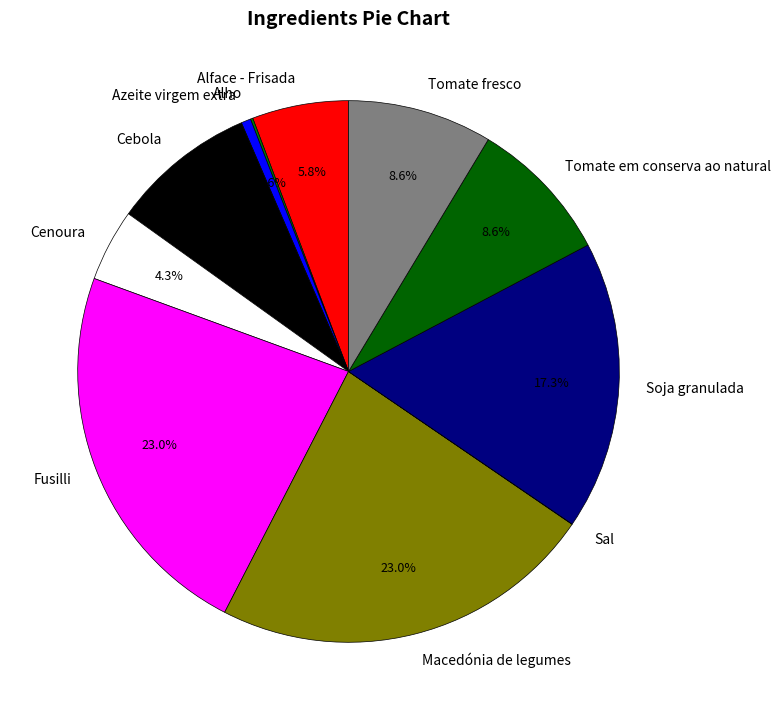

To the nearest percent, what percentage of the pie is Cenoura?

4%